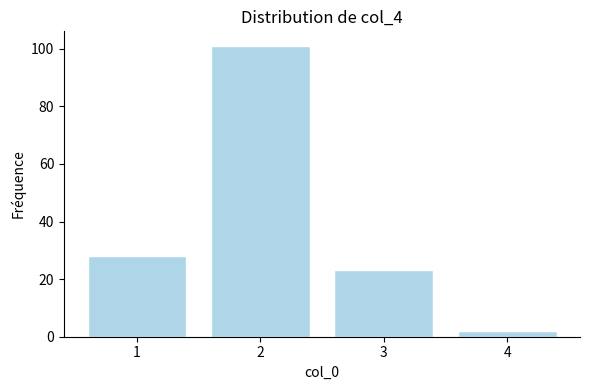

Reading left to right, what are all the values shown in this chart?

1=28	2=101	3=23	4=2